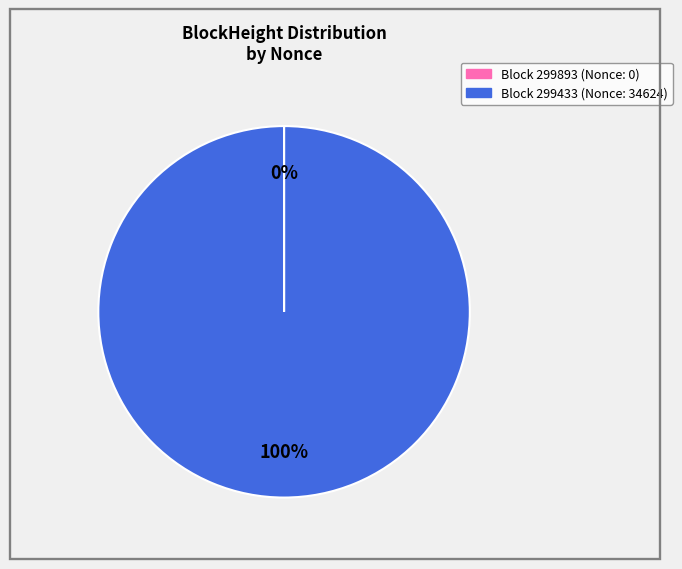

Does any single category account for the majority?

Yes